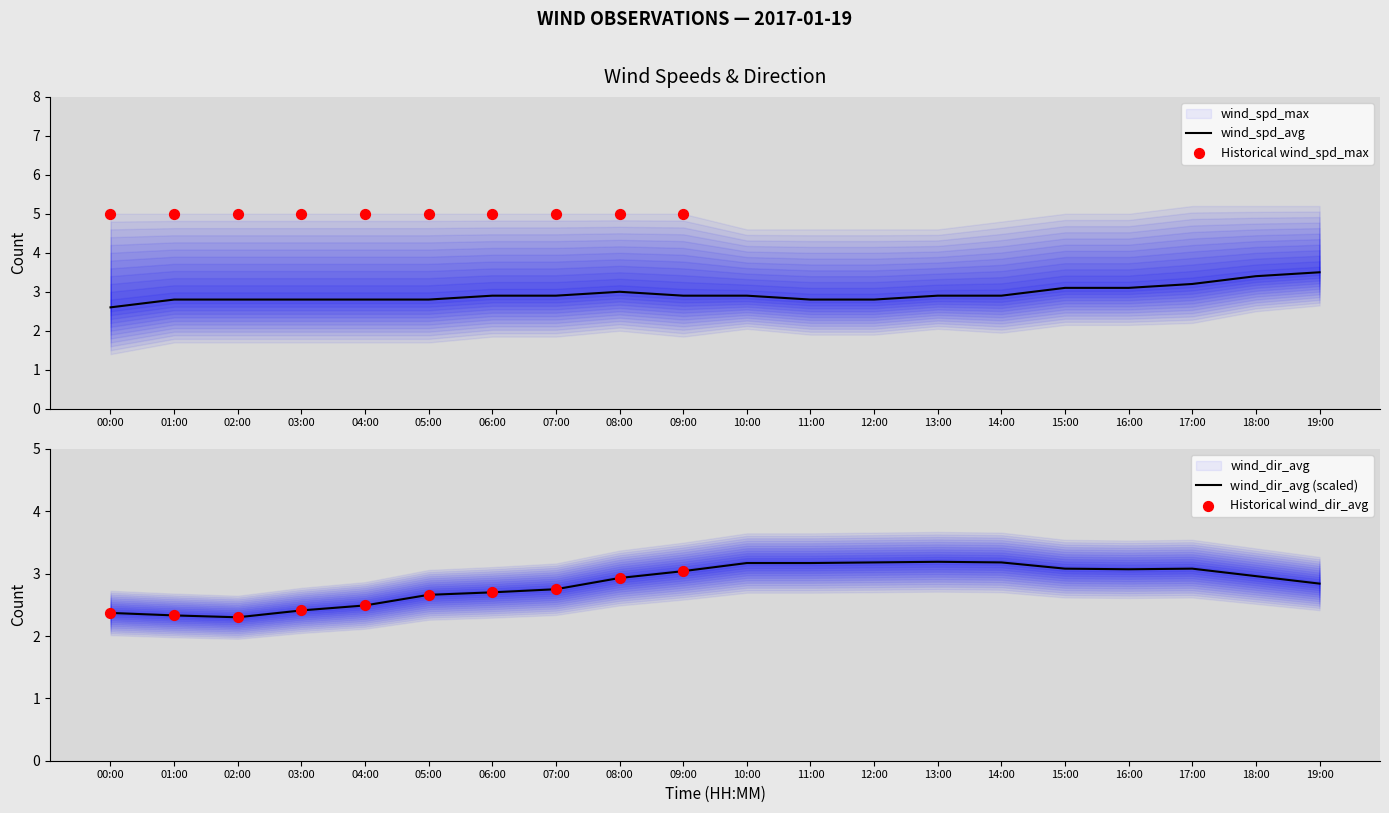

Is the value of wind_spd_avg at 16:00 greater than the value of wind_dir_avg at 08:00?

Yes